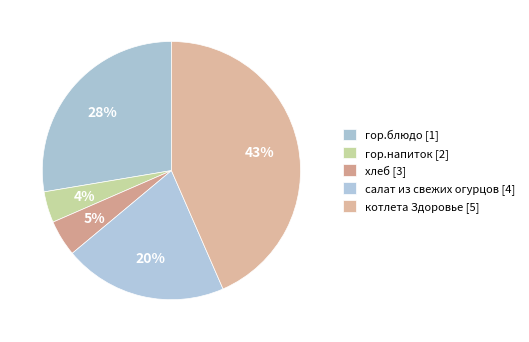

How many segments does this pie chart have?

5